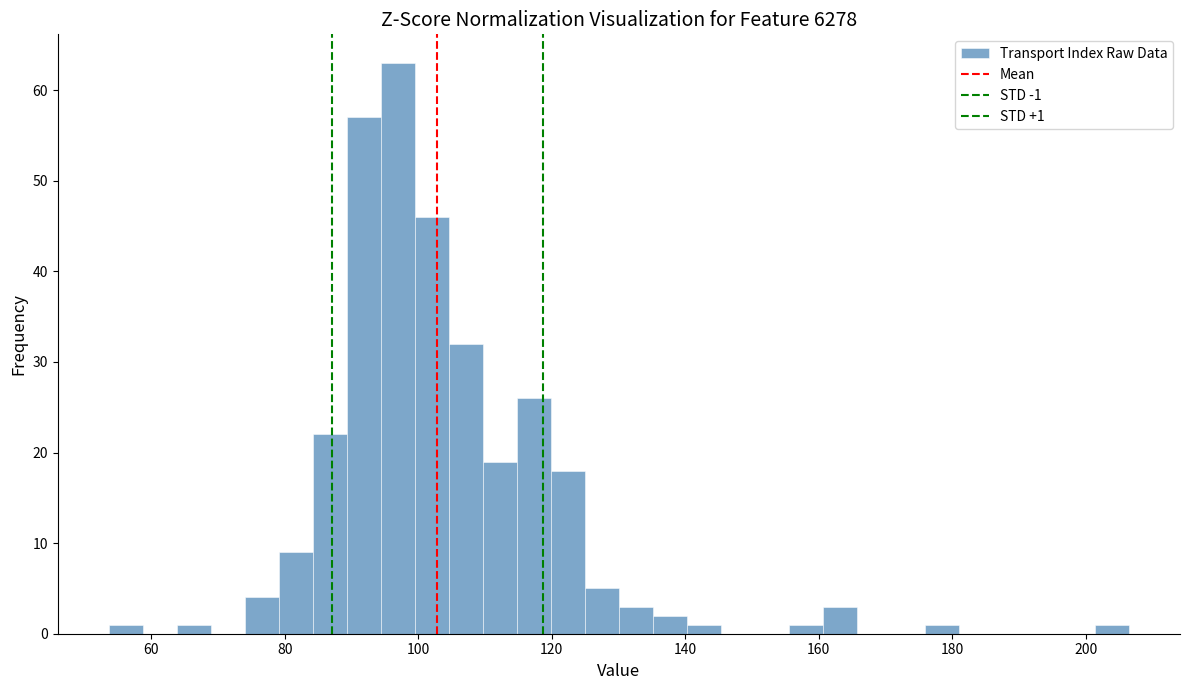

Read against the x-axis, roughly where is the centre of the tallest bar?

96